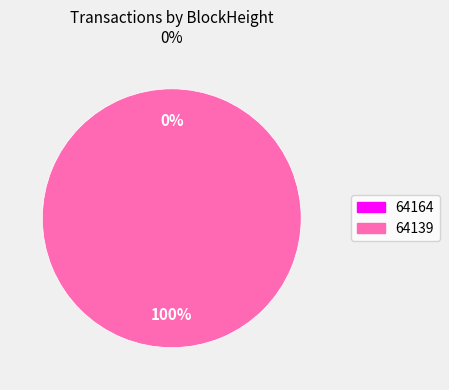

What percentage is the 64139 slice, to the nearest percent?

100%